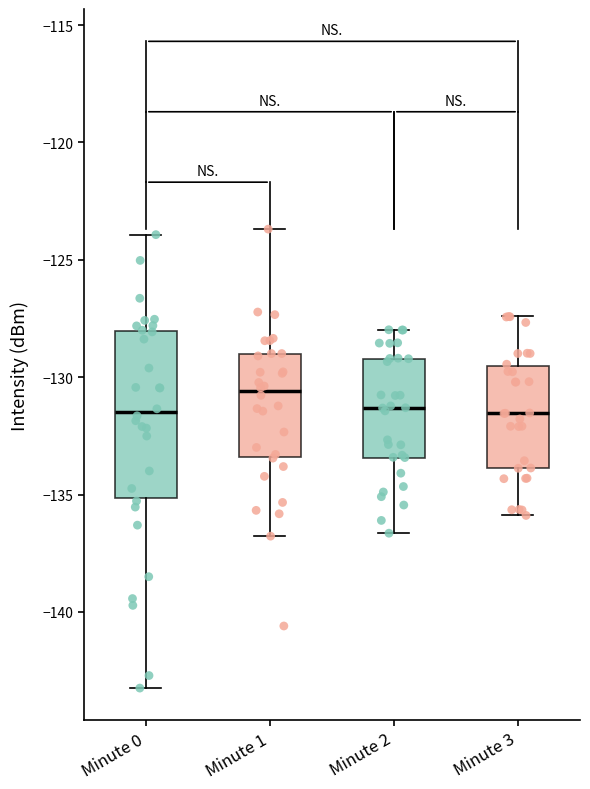

Which box is the tallest, from its lower edge to its upper edge?

Minute 0